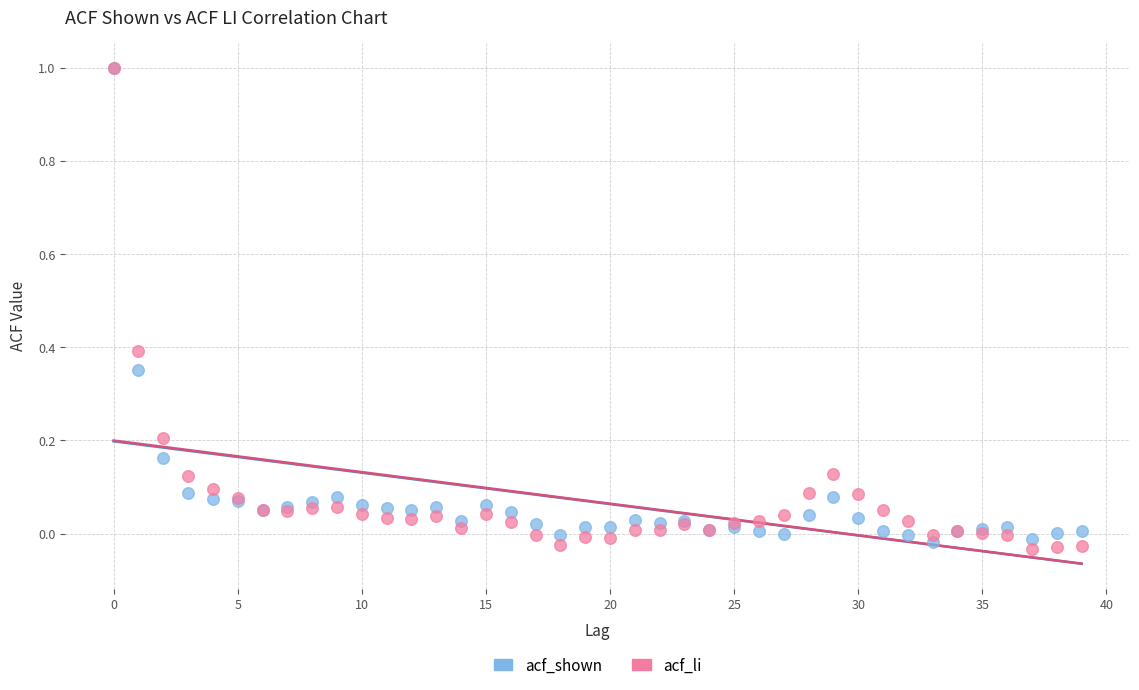

Which series has the widest spread of Y values?

acf_li